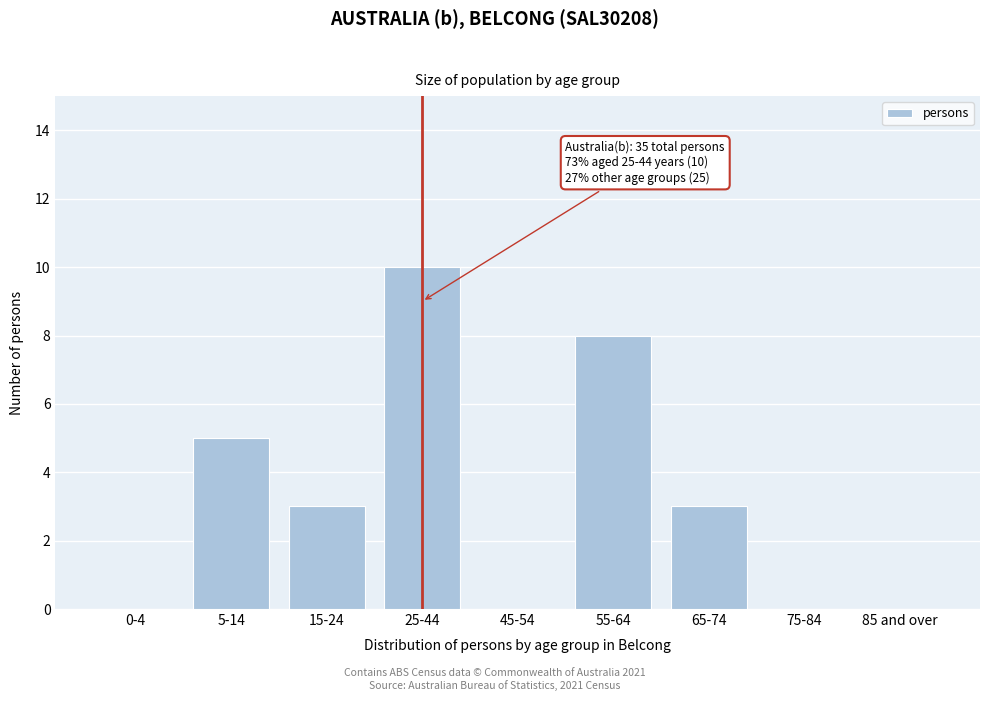

Reading left to right, list all the values displayed in this chart.

0-4=0	5-14=5	15-24=3	25-44=10	45-54=0	55-64=8	65-74=3	75-84=0	85 and over=0